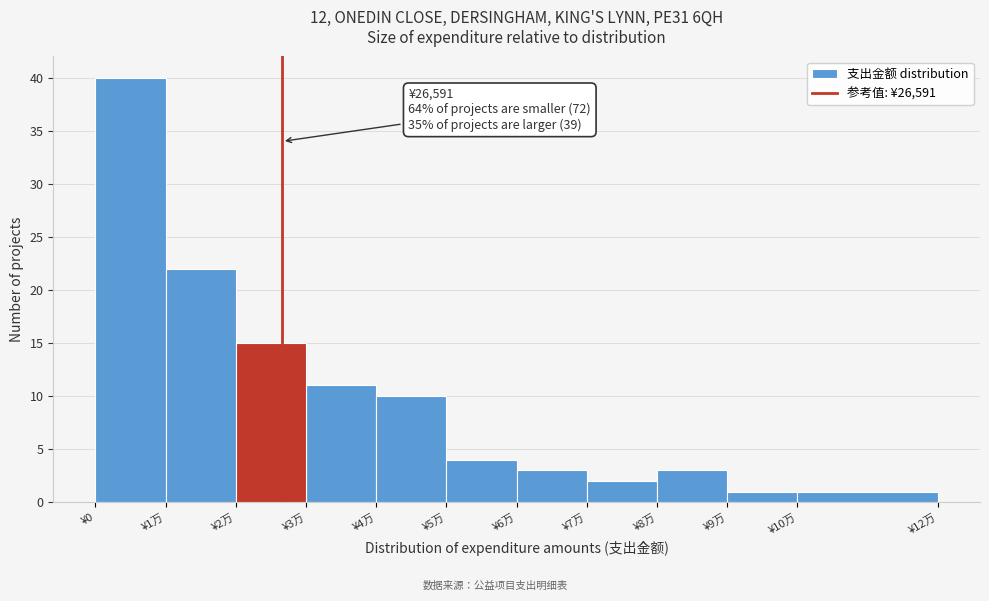

Reading left to right, list all the values displayed in this chart.

¥0=40	¥1万=22	¥2万=15	¥3万=11	¥4万=10	¥5万=4	¥6万=3	¥7万=2	¥8万=3	¥9万=1	¥10万=1